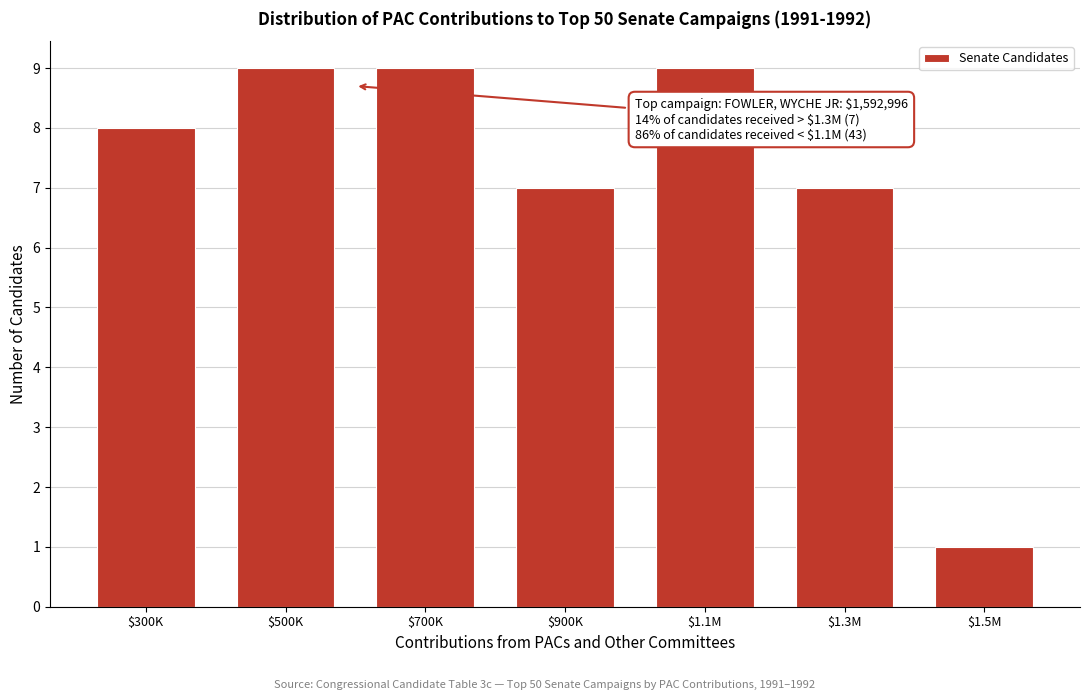

Reading left to right, extract all data points from this chart.

8	9	9	7	9	7	1